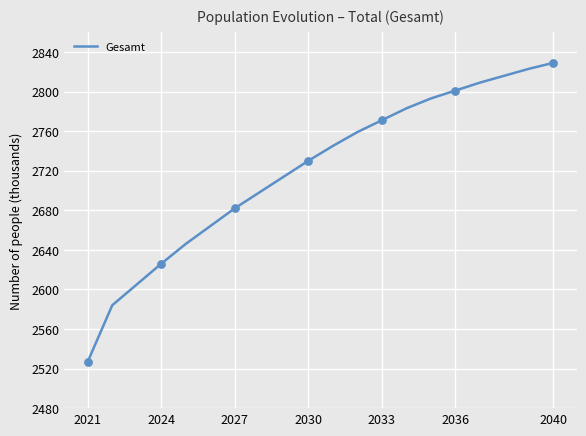

What is the difference between the maximum and minimum values?

302